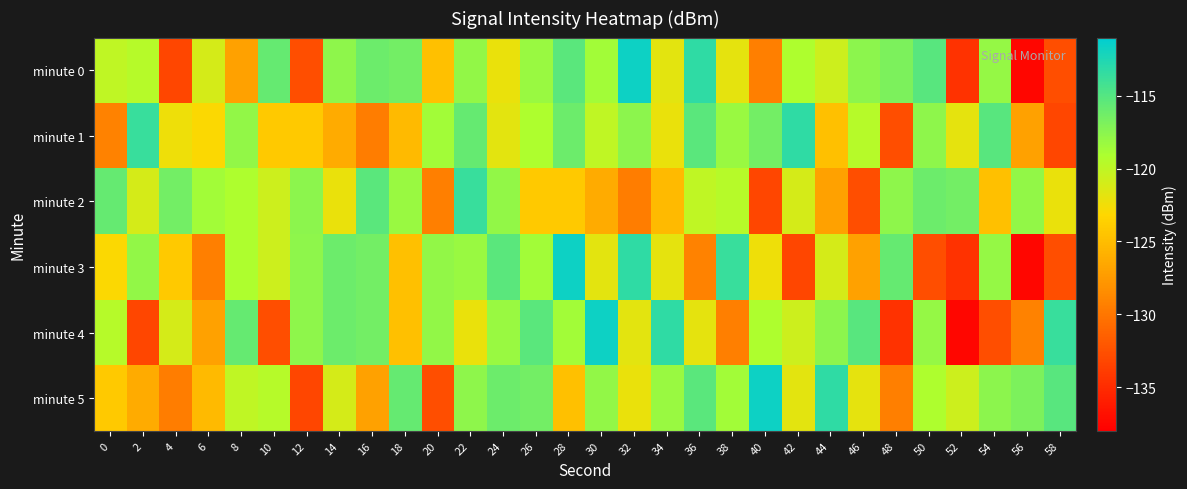

Between 44 and 24, which is larger?

44